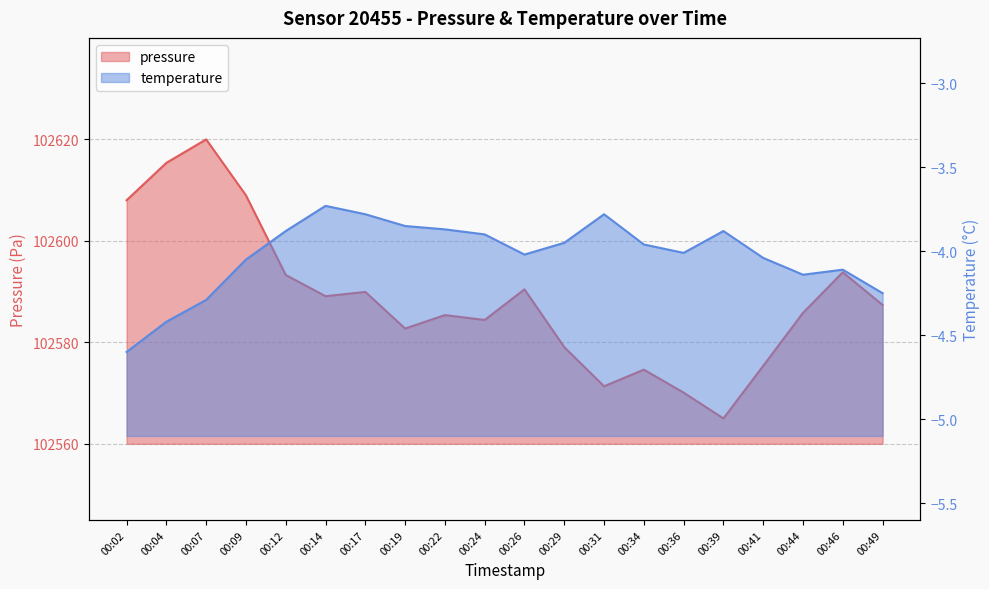

True or false: temperature and pressure cross at least once.

False